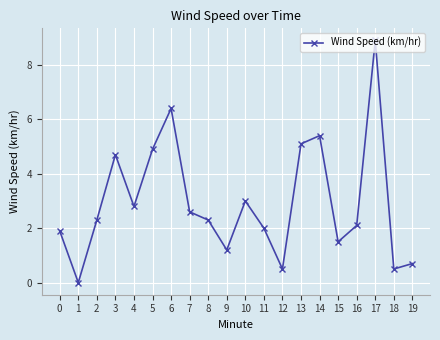

Reading right to left, list all the values displayed in this chart.

19=0.7	18=0.5	17=8.9	16=2.1	15=1.5	14=5.4	13=5.1	12=0.5	11=2.0	10=3.0	9=1.2	8=2.3	7=2.6	6=6.4	5=4.9	4=2.8	3=4.7	2=2.3	1=0.0	0=1.9